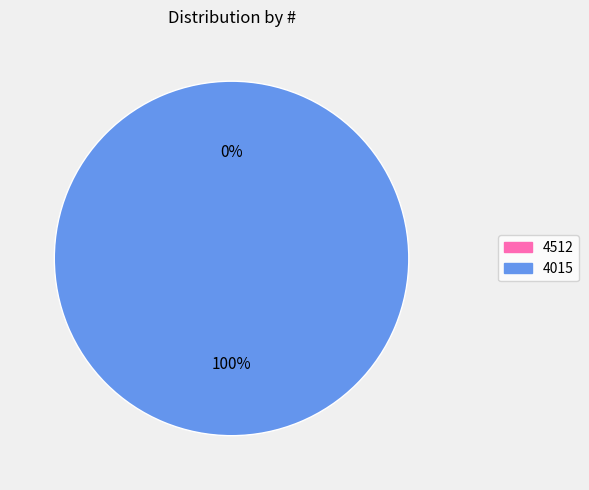

To the nearest percent, what portion does 4015 represent?

100%